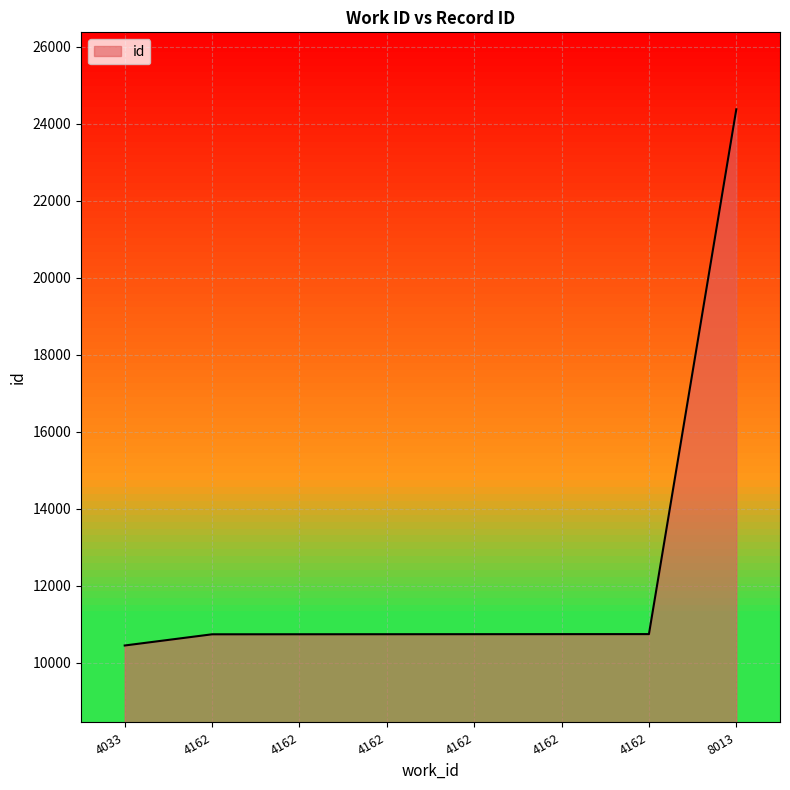

Approximately how many times larger is the value at 4162 compared to 4162?

1.0